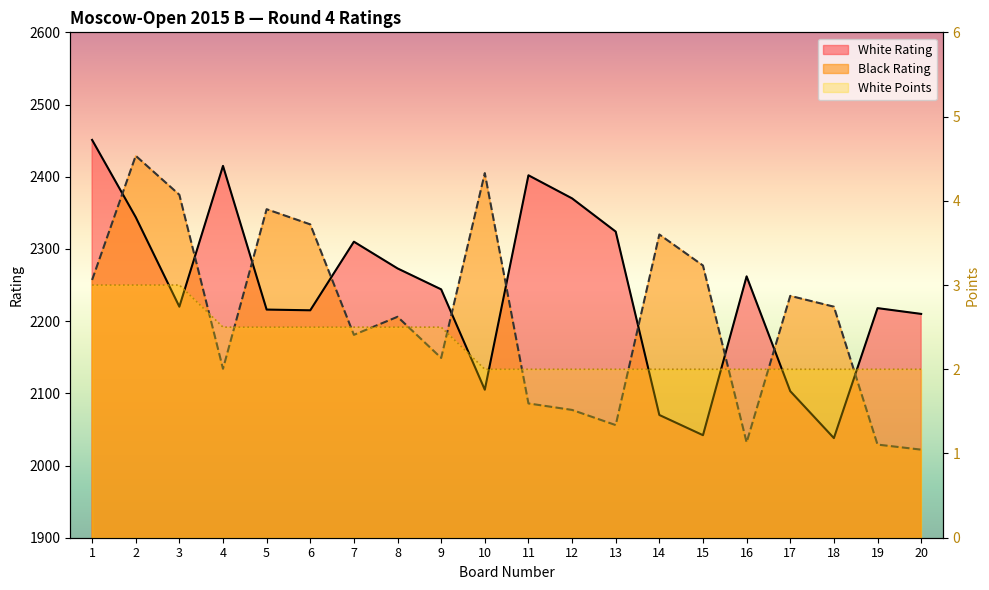

How many lines are shown in the chart?

3